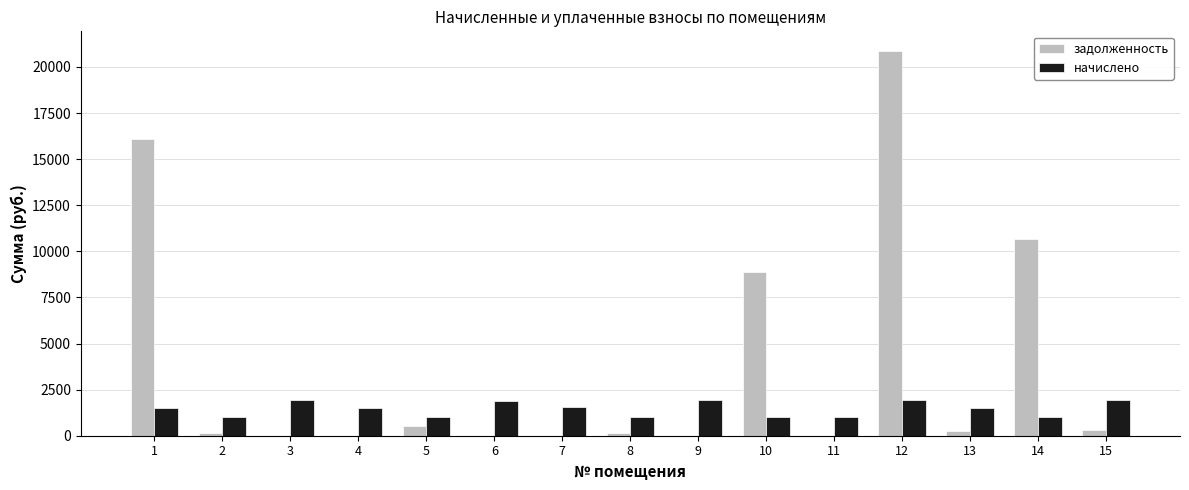

What is the highest value of the задолженность series?

20885.5